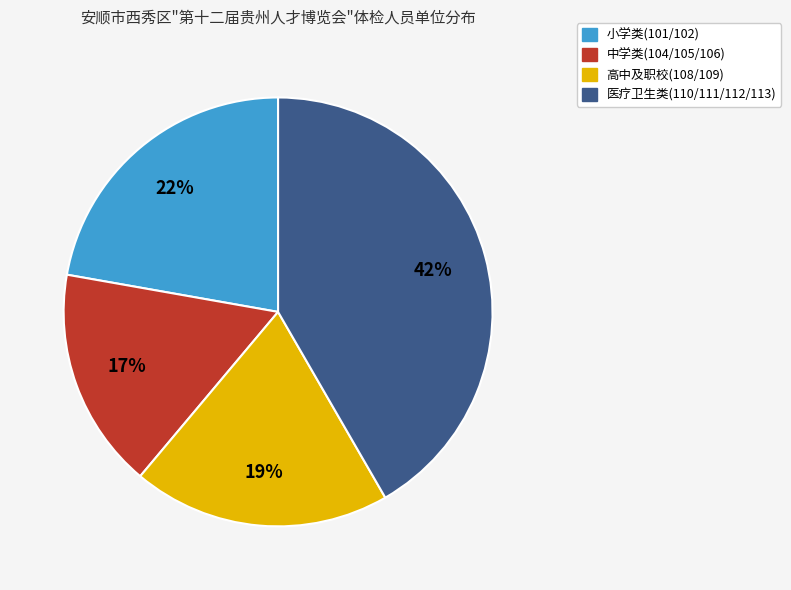

To the nearest percent, what is the average slice percentage?

25%